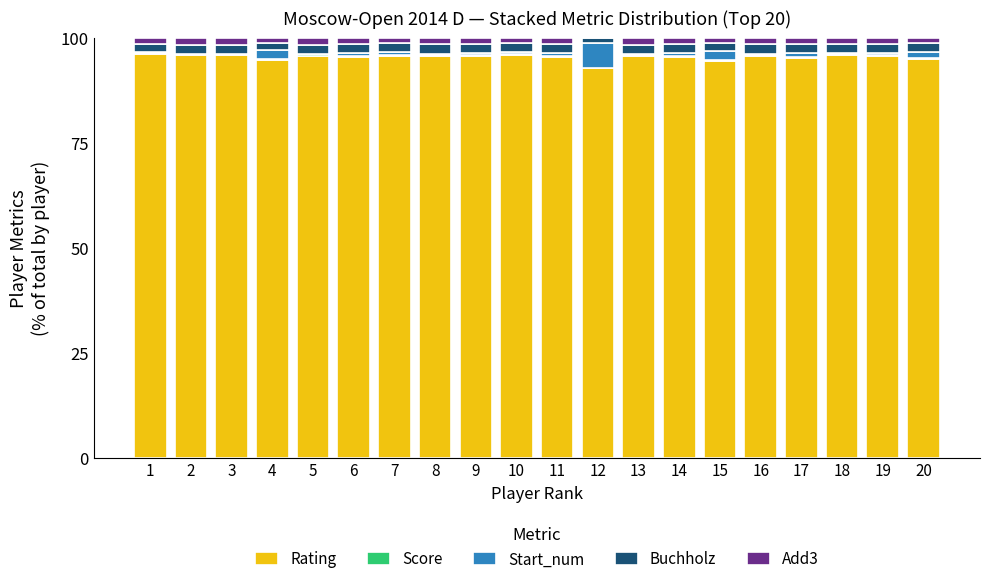

How many series are shown in this chart?

5